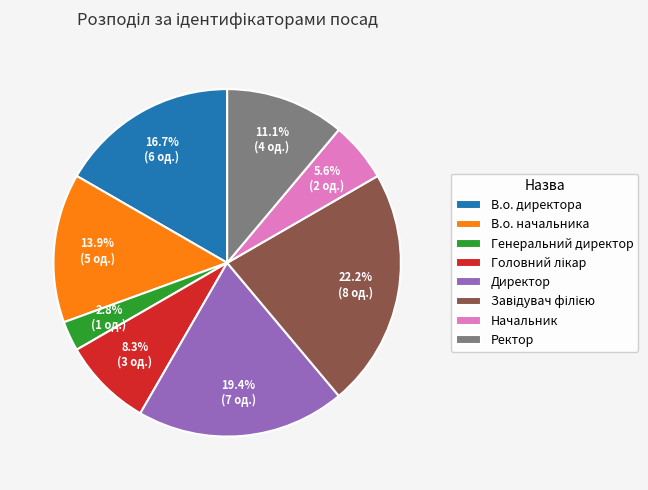

Does any single category account for the majority?

No